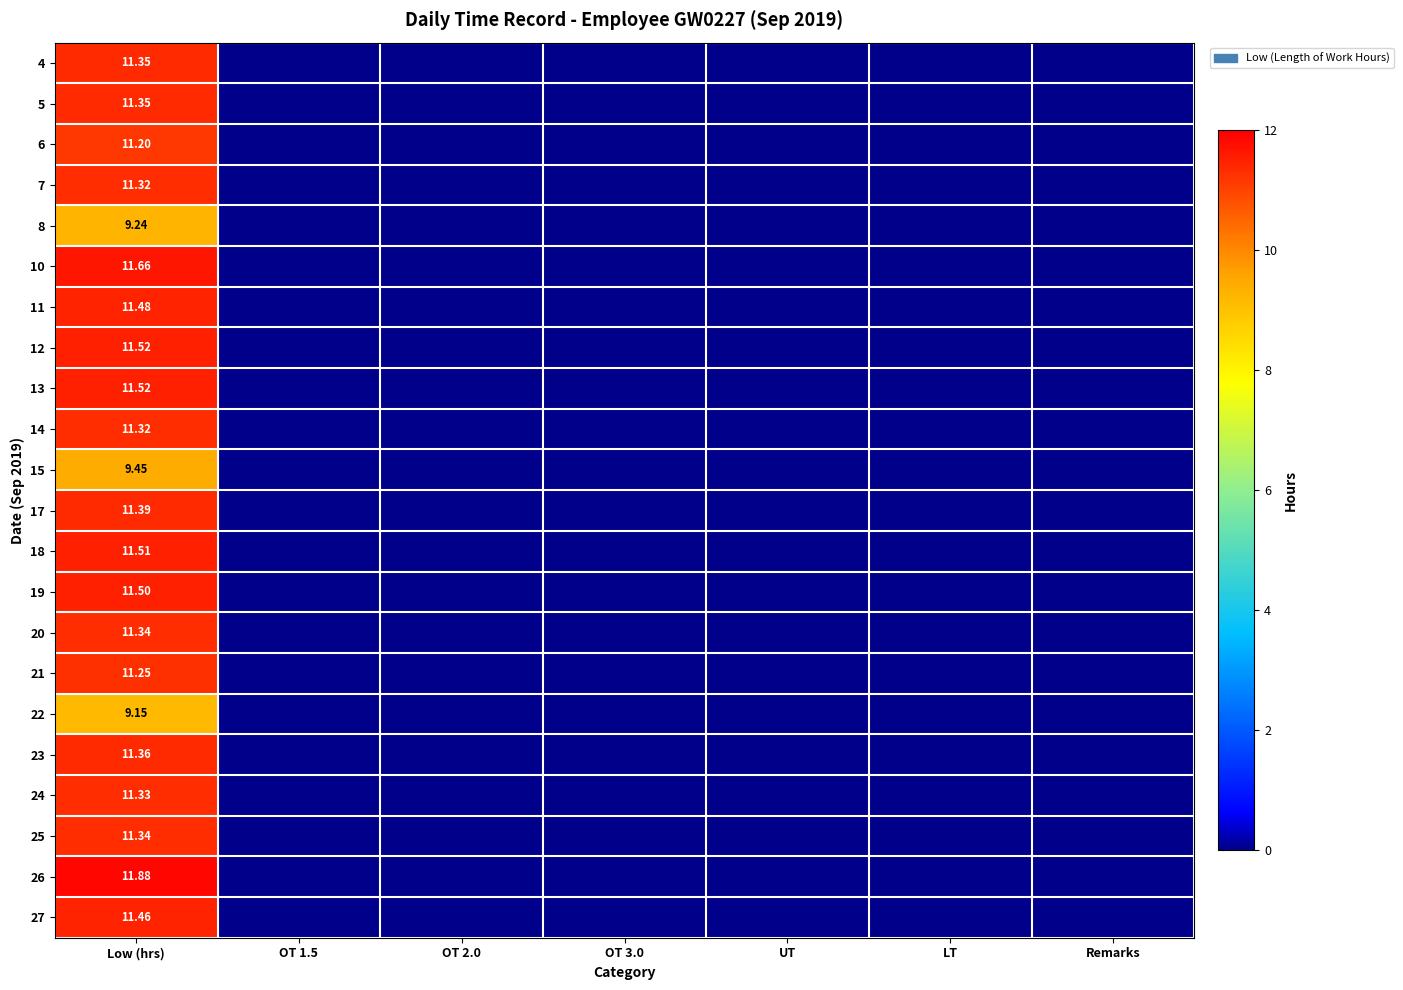

Is the value of 24 at Low (hrs) greater than the value of 23 at Low (hrs)?

No